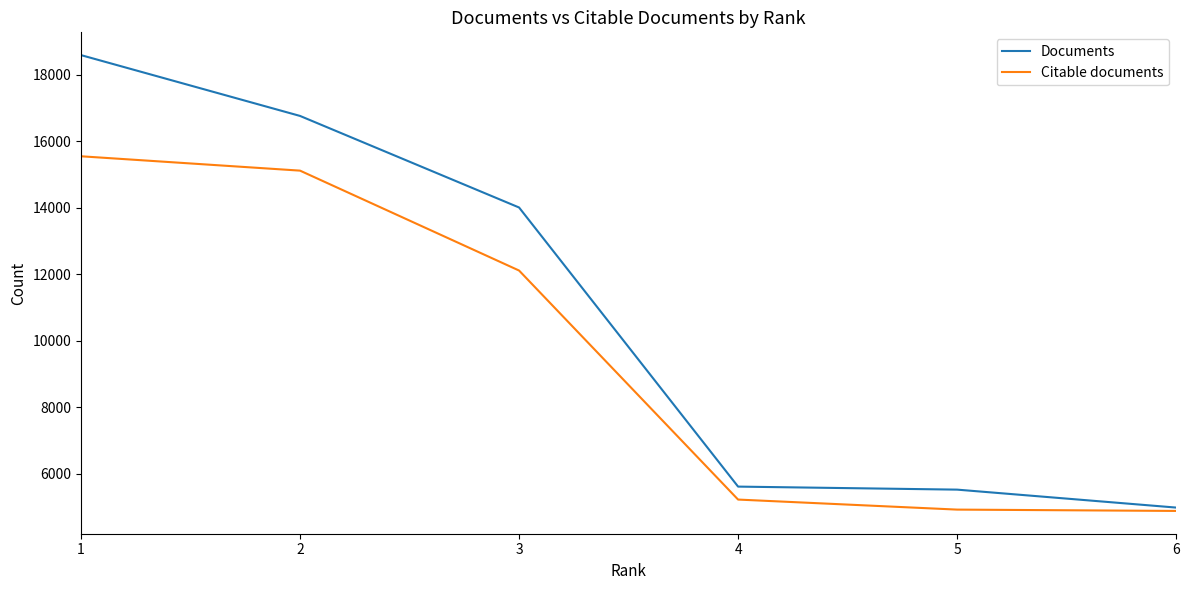

What is the difference between the Documents values at 1 and 6?

13615